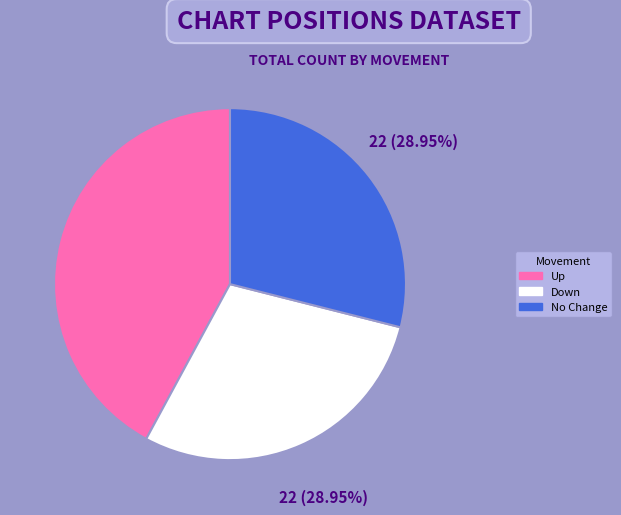

Count the number of slices in the pie.

3